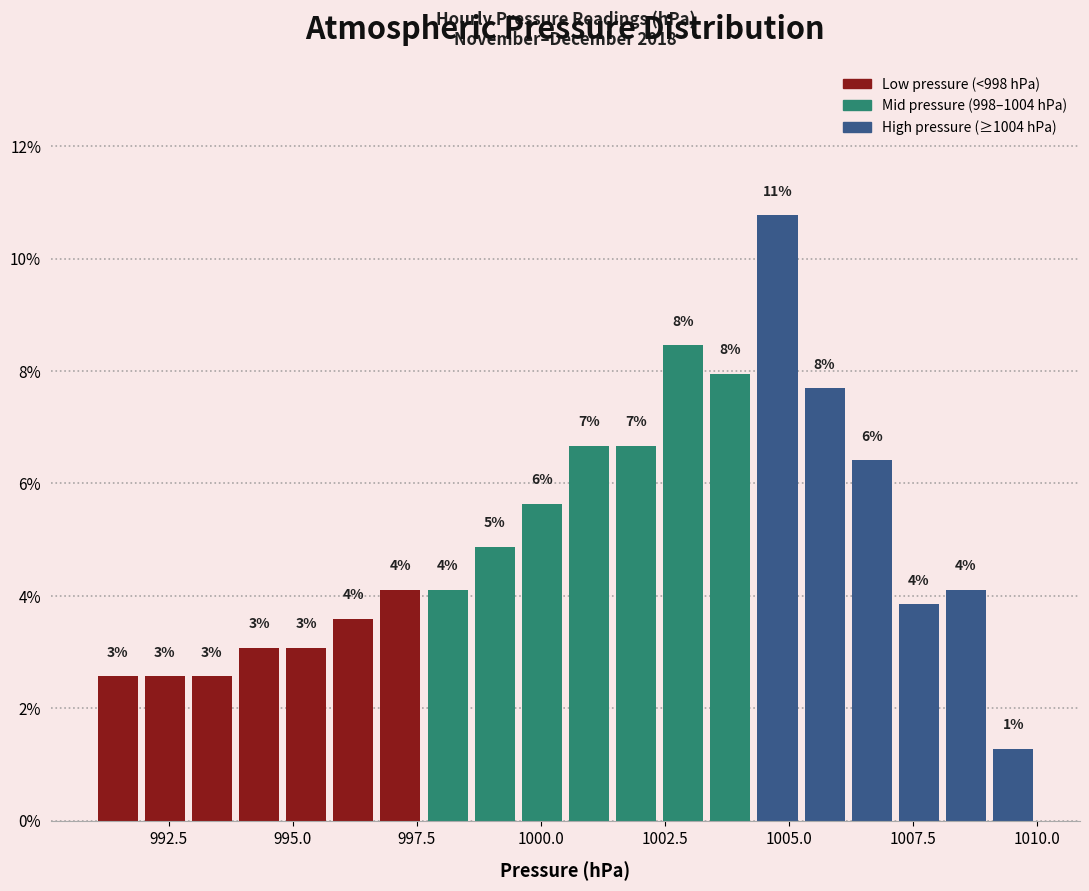

Around what value on the x-axis is the tallest bar? Give the approximate position of its centre, as read against the axis.

1005.0